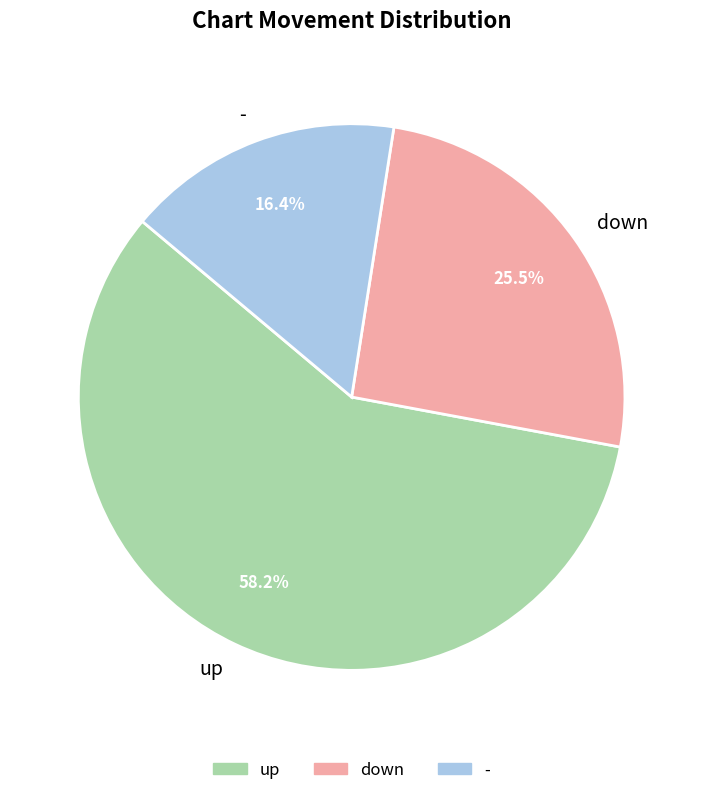

How many slices are in this pie chart?

3